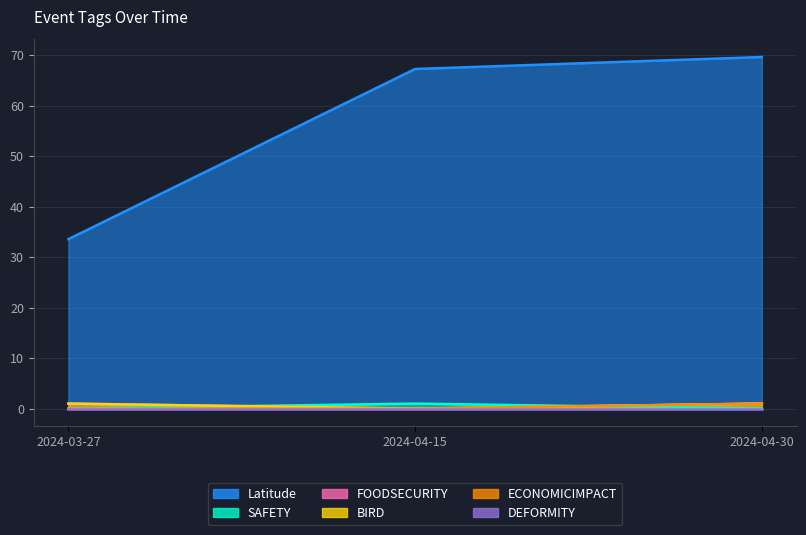

The Latitude series shows 69.6 at 2024-04-30. True or false?

True